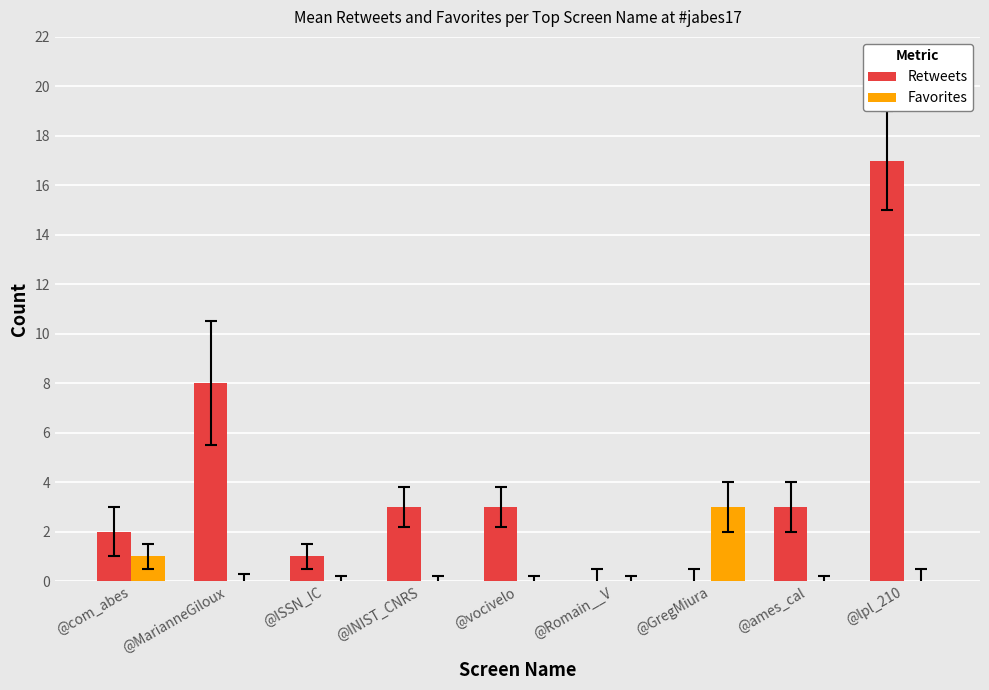

What are all the series names shown in the legend?

Retweets, Favorites